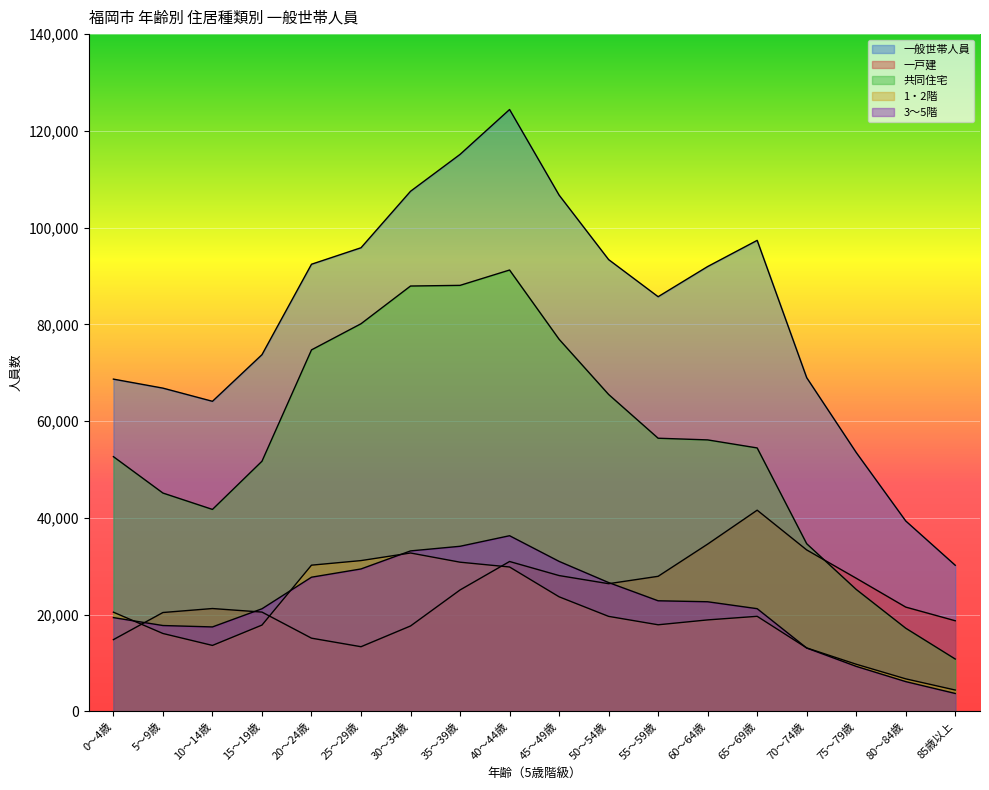

Reading right to left, extract all data points from this chart.

一般世帯人員: 30196	39355	53513	68980	97360	91950	85714	93389	106720	124412	115133	107510	95835	92427	73730	64091	66815	68677
一戸建: 18726	21549	27514	33369	41583	34570	27913	26387	28068	30975	25092	17646	13358	15126	20518	21251	20429	14822
共同住宅: 10814	17184	25202	34649	54451	56113	56458	65509	76917	91230	88058	87922	80125	74720	51703	41740	45124	52648
1・2階: 4402	6716	9736	13104	19642	18899	17891	19630	23676	29838	30831	32732	31162	30216	17831	13624	16090	20498
3～5階: 3694	6143	9295	13088	21220	22650	22852	26622	30999	36304	34119	33164	29434	27728	21201	17447	17738	19376